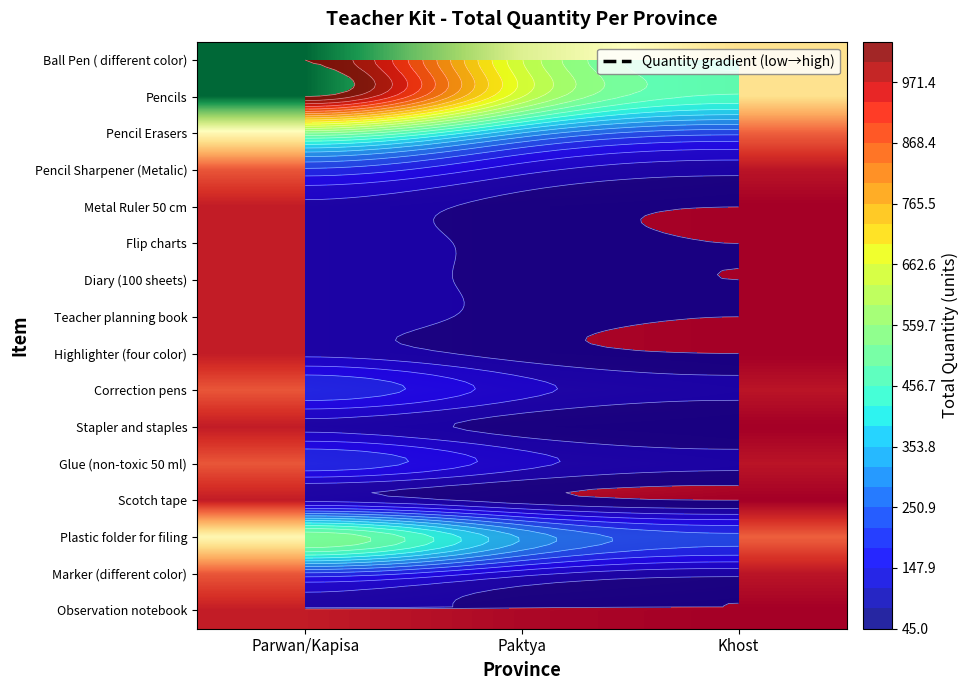

What is the maximum value shown in the chart?

1040